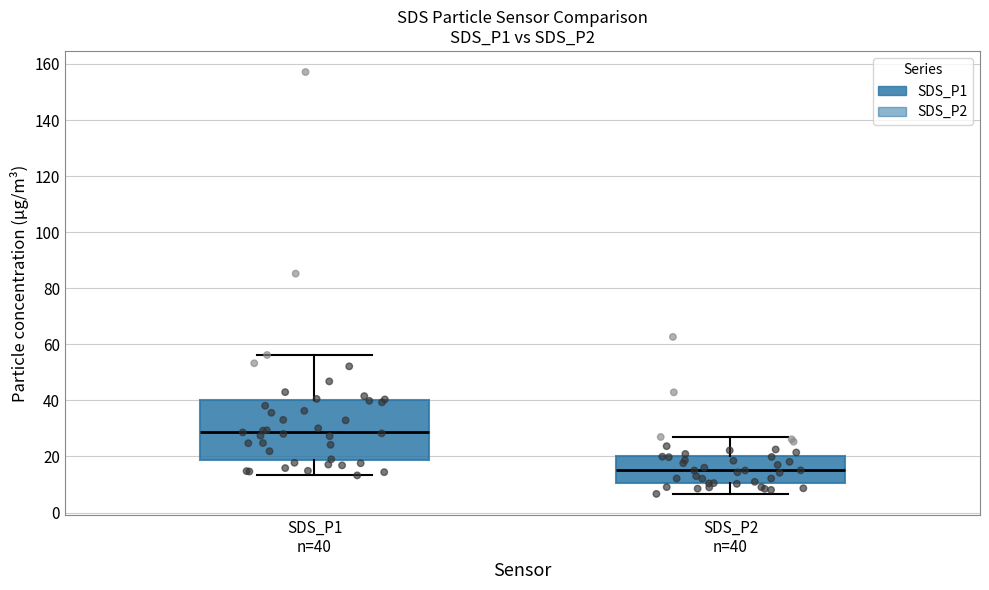

Reading left to right, read every box against the y-axis: the position of its median line, the range the box covers, and the ends of its whiskers. The values are not printed on the chart, so give them approximately, as read against the axis.

SDS_P1 n=40: median 28, box 18 to 40, whiskers 14 to 56
SDS_P2 n=40: median 16, box 10 to 20, whiskers 6 to 26